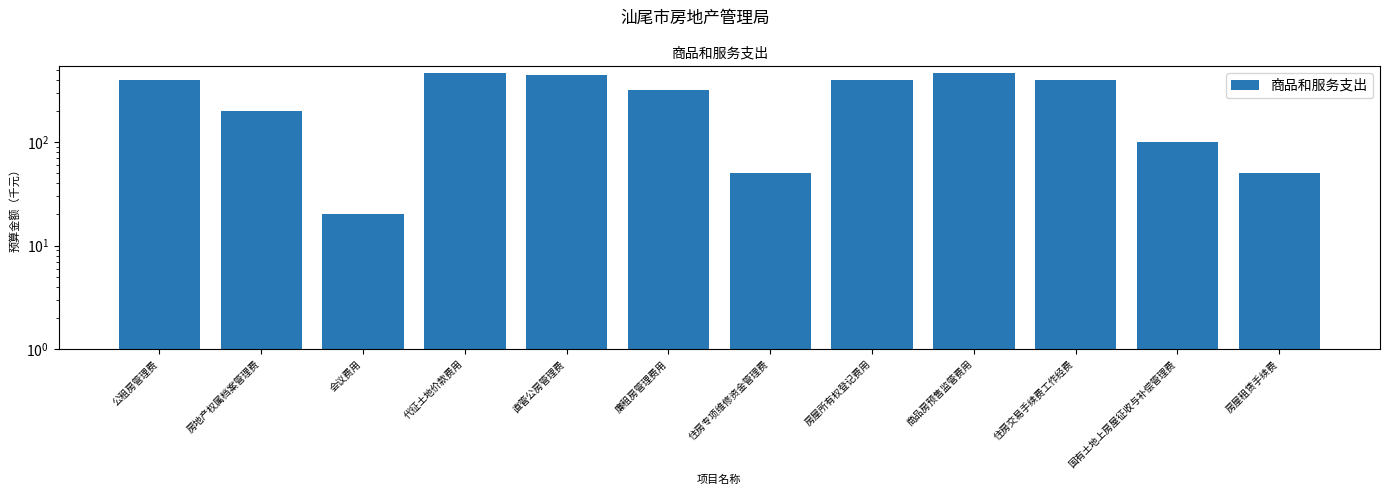

Where is the data nearest to the value 240?

房地产权属档案管理费